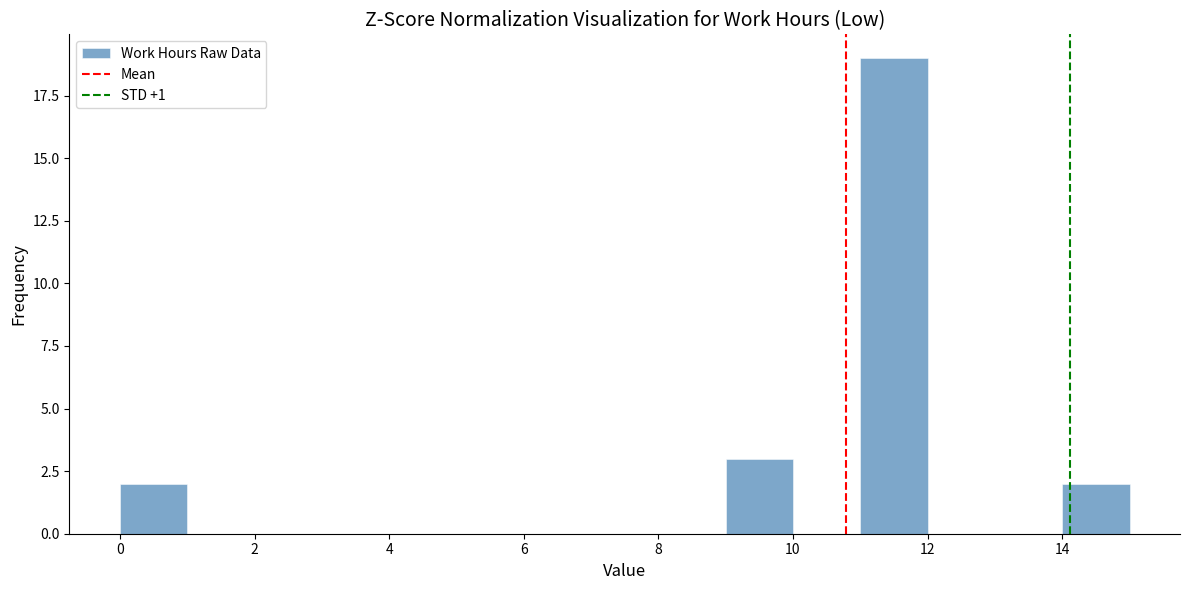

How tall is the bar that spans 11 to 12 on the x-axis? The values are not printed on the chart, so give them approximately, as read against the axis.

19